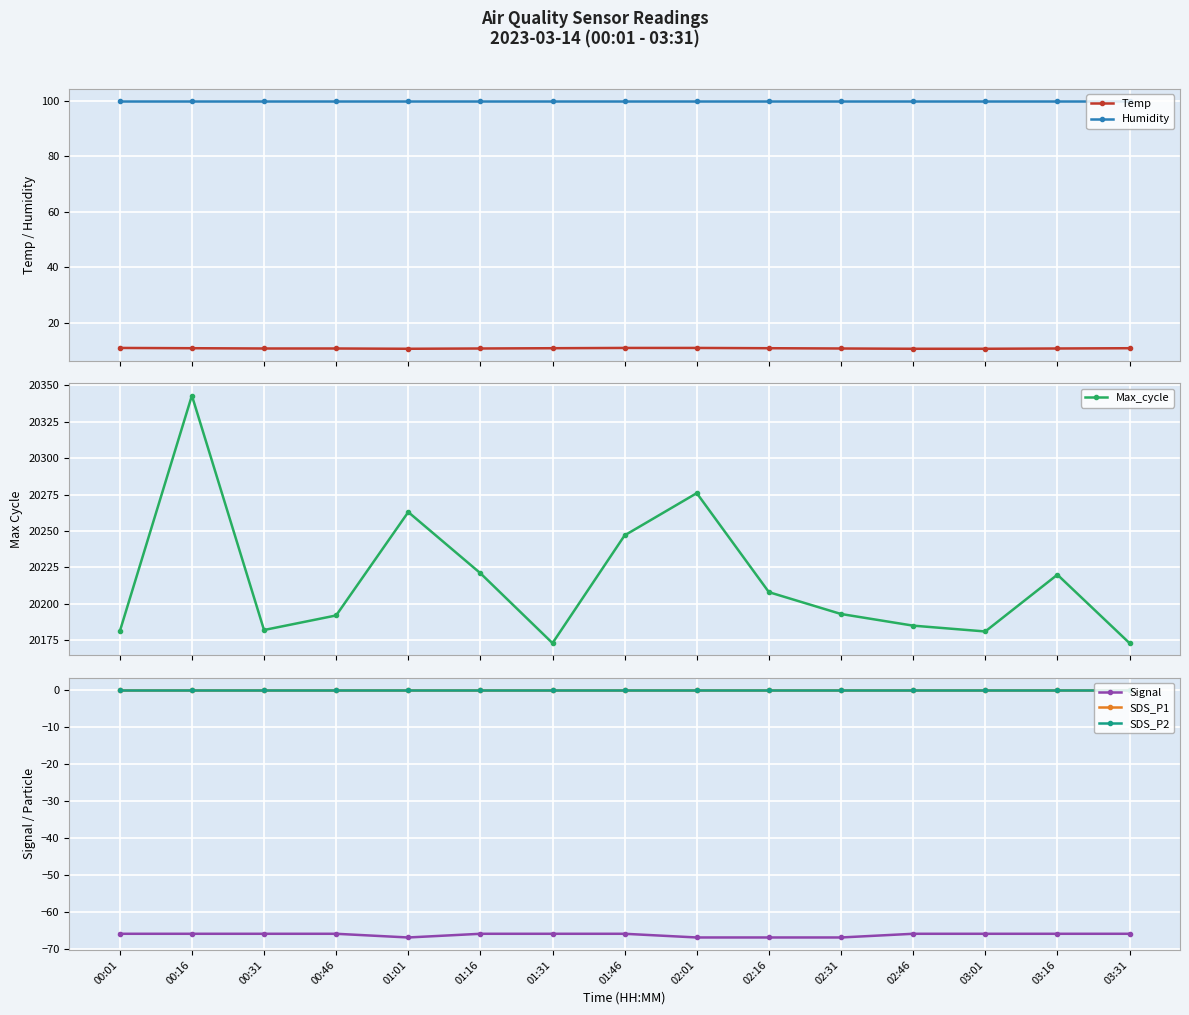

What is the sum of the Temp values at 02:46 and 03:16?

21.3